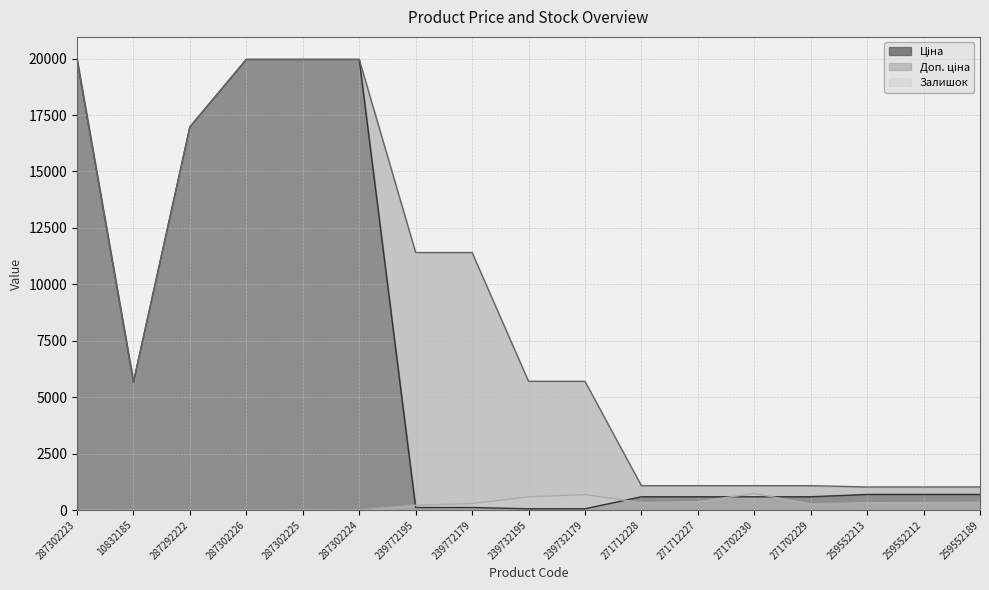

True or false: Ціна and Доп. ціна cross at least once.

False